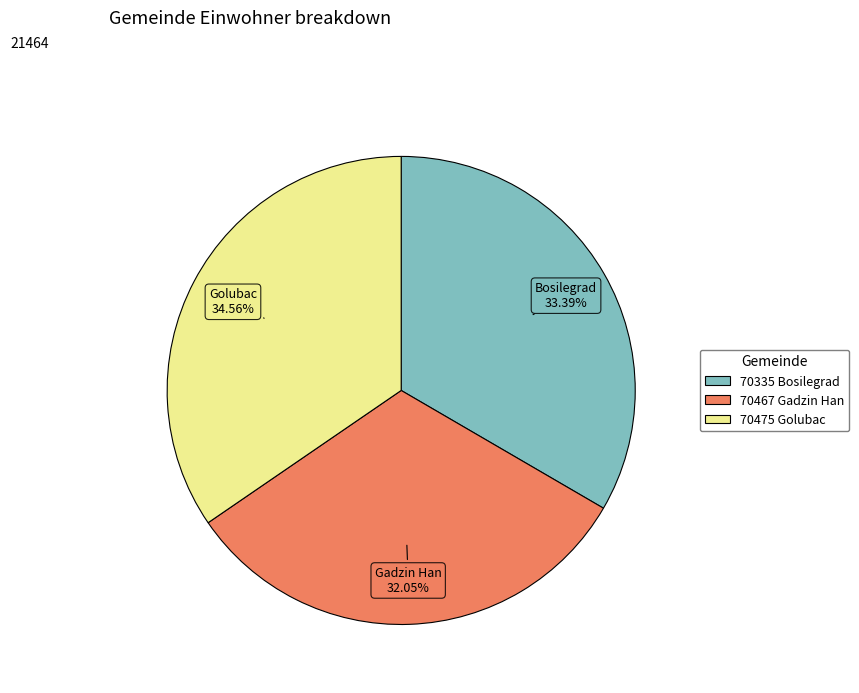

Is it true that 70335 Bosilegrad is 33% of the pie?

True